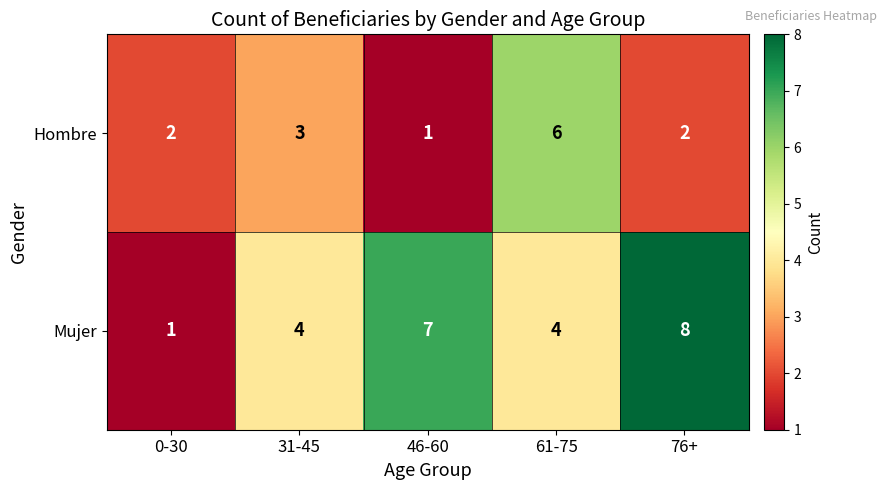

What is the difference between the maximum and minimum values in the Hombre series?

5